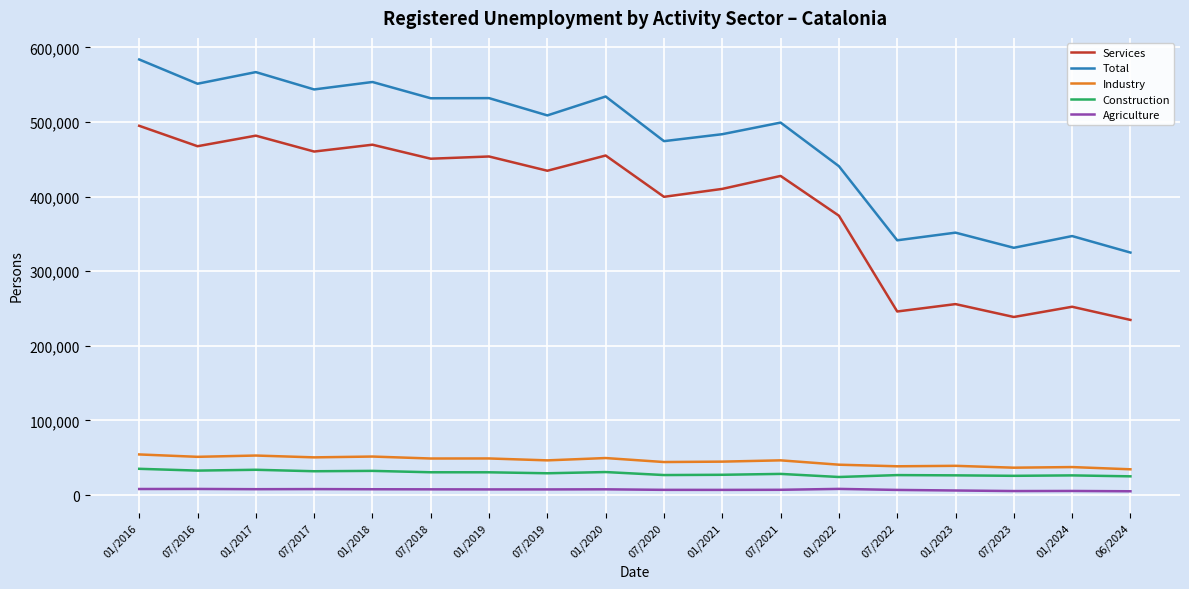

At which label is Services closest to 364758?

01/2022